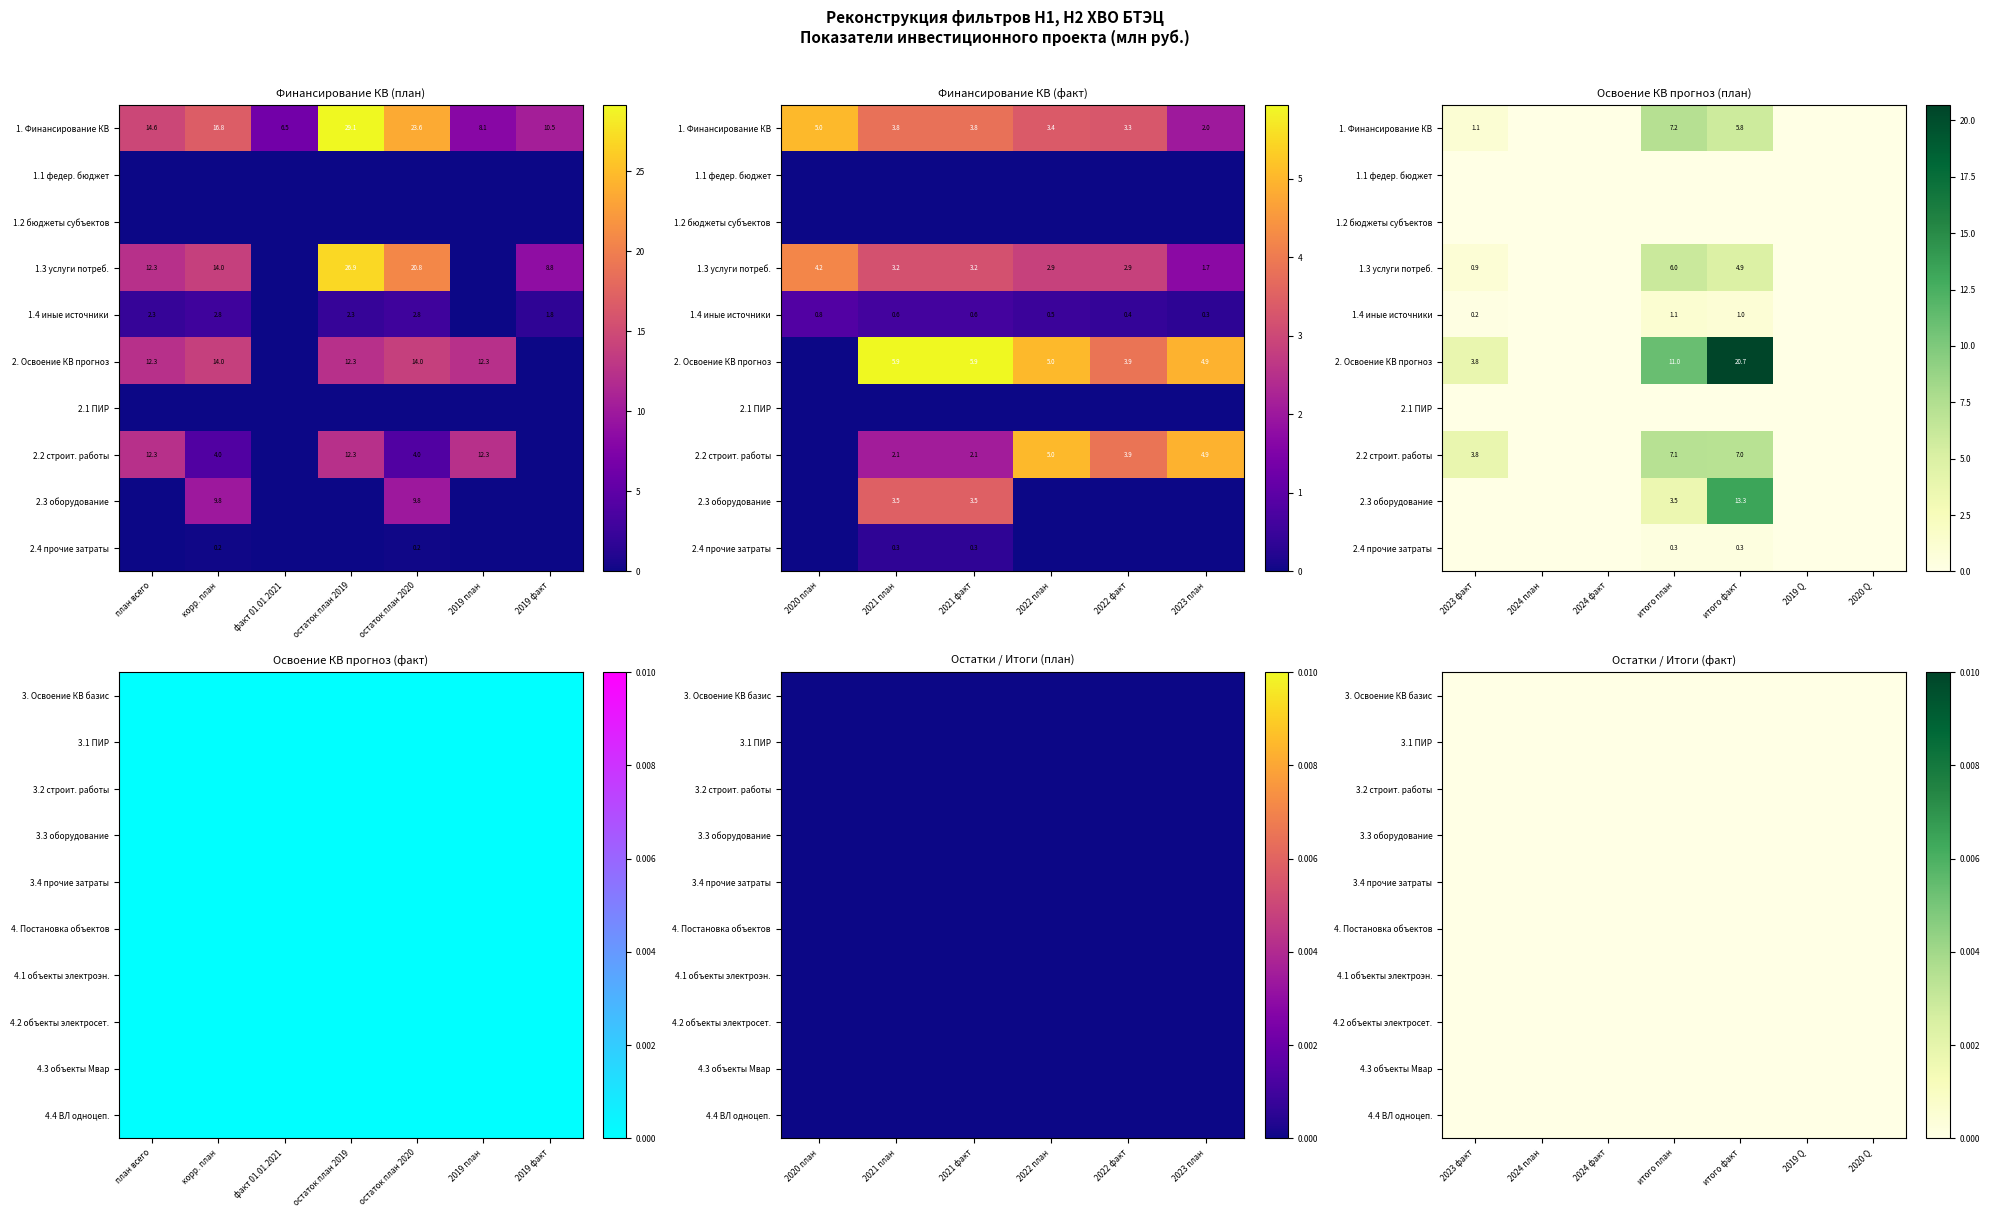

Is the value of бюджеты субъектов РФ at 16 greater than the value of федеральный бюджет at 13?

No